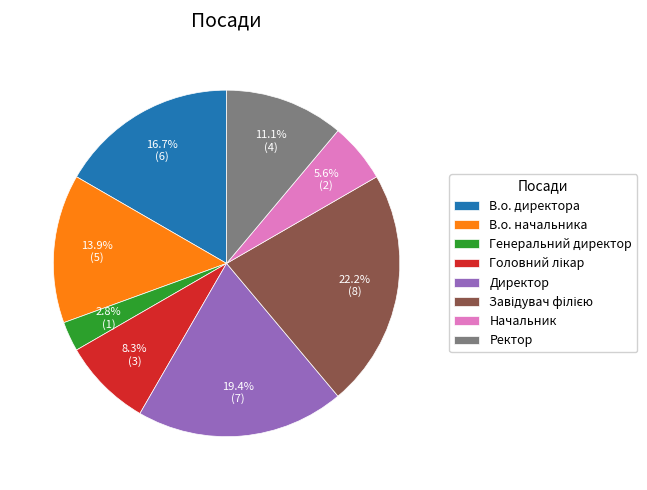

Which slice is the smallest?

Генеральний директор